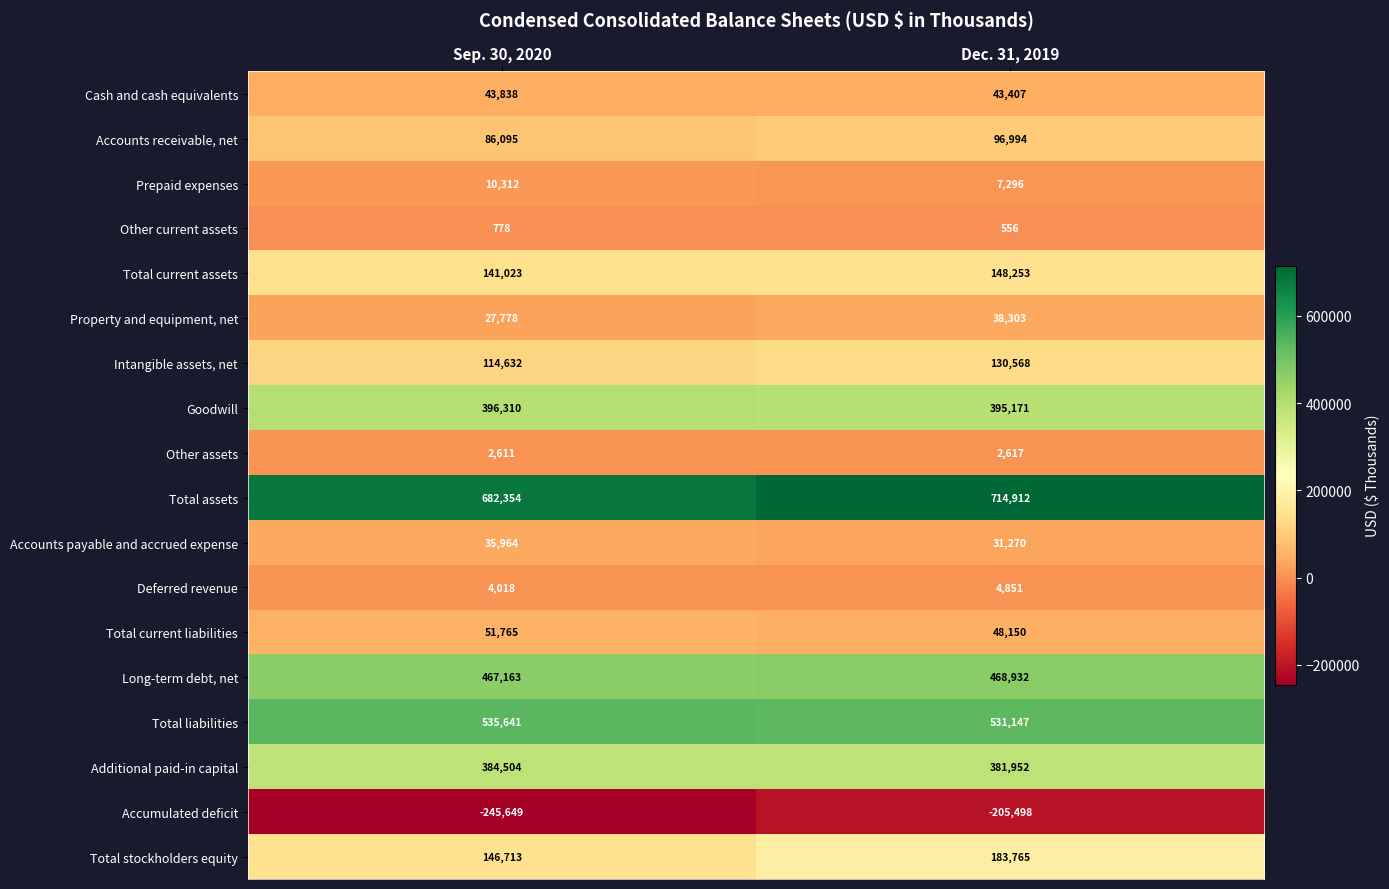

Is it true that Other assets equals 3877 at Dec. 31, 2019?

False